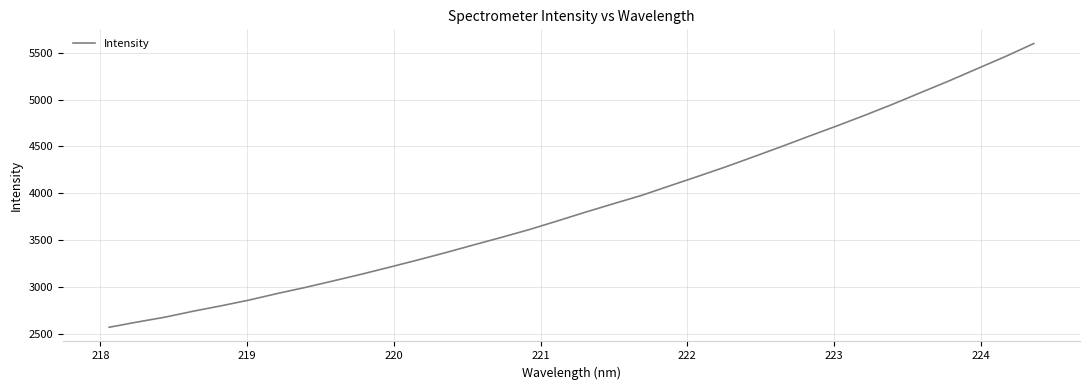

Reading left to right, transcribe all the data shown in this chart.

2571.3	2626.9	2679.6	2742.7	2800.6	2862.1	2931.6	2996.8	3066.6	3137.5	3212.5	3288.4	3367.6	3449.9	3531.0	3614.9	3706.7	3800.4	3890.2	3978.9	4080.2	4180.6	4283.0	4391.0	4500.4	4612.8	4723.2	4837.2	4955.5	5079.7	5203.2	5332.5	5461.4	5598.3